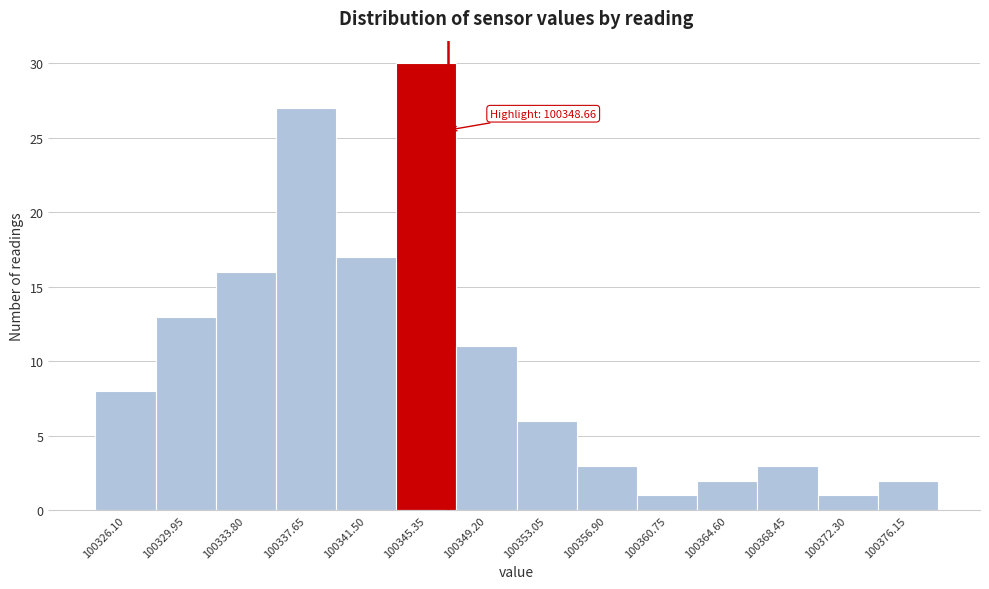

Reading left to right, list all the values displayed in this chart.

100326.10=8	100329.95=13	100333.80=16	100337.65=27	100341.50=17	100345.35=30	100349.20=11	100353.05=6	100356.90=3	100360.75=1	100364.60=2	100368.45=3	100372.30=1	100376.15=2